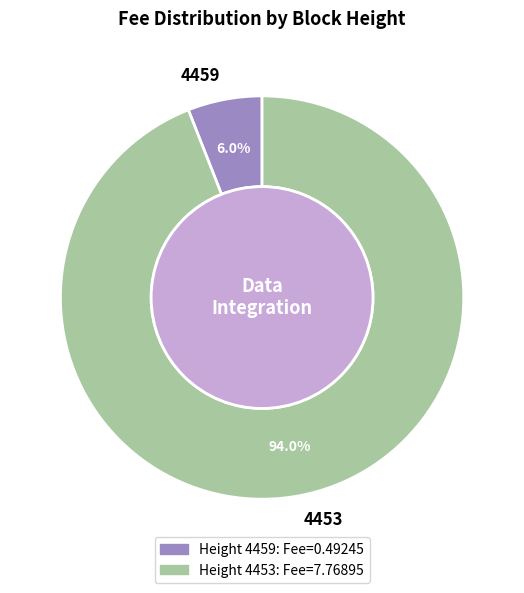

What portion of the pie excludes 4453?

6.0%